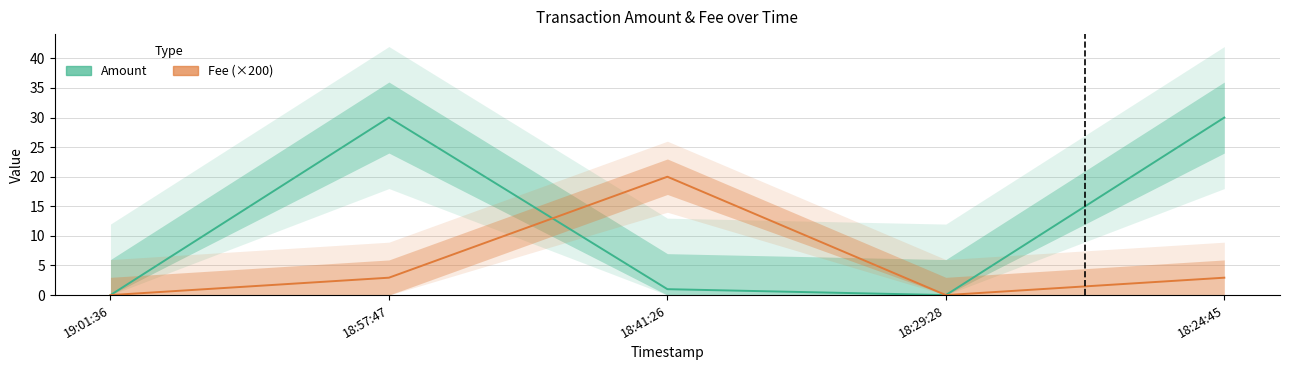

In Amount, how many points are higher than both neighbors (excluding endpoints)?

1